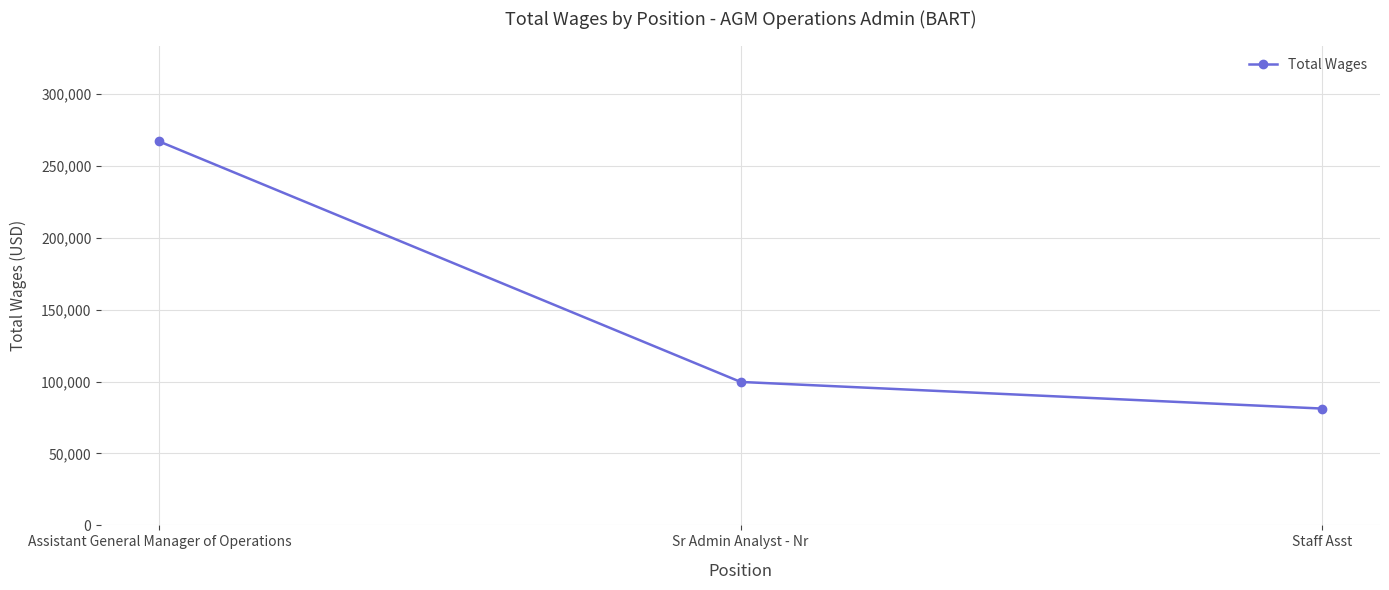

Is it true that the value at Sr Admin Analyst - Nr is 99757?

True